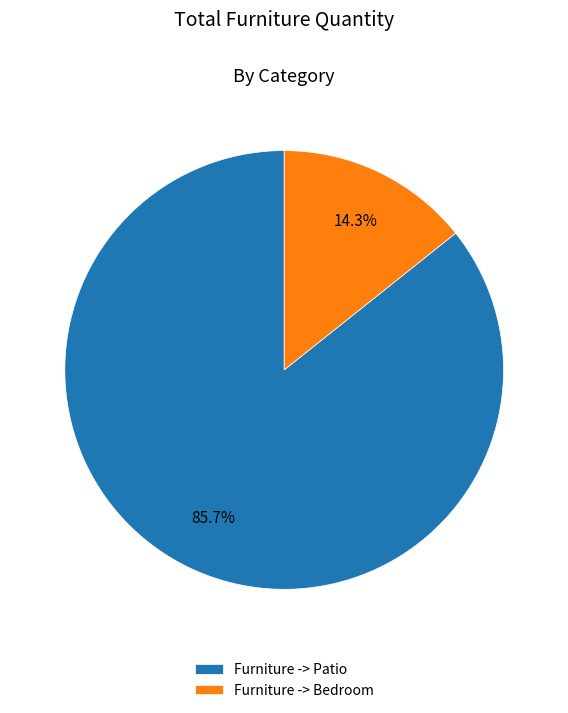

What is the total percentage of Furniture -> Patio and Furniture -> Bedroom?

100.0%